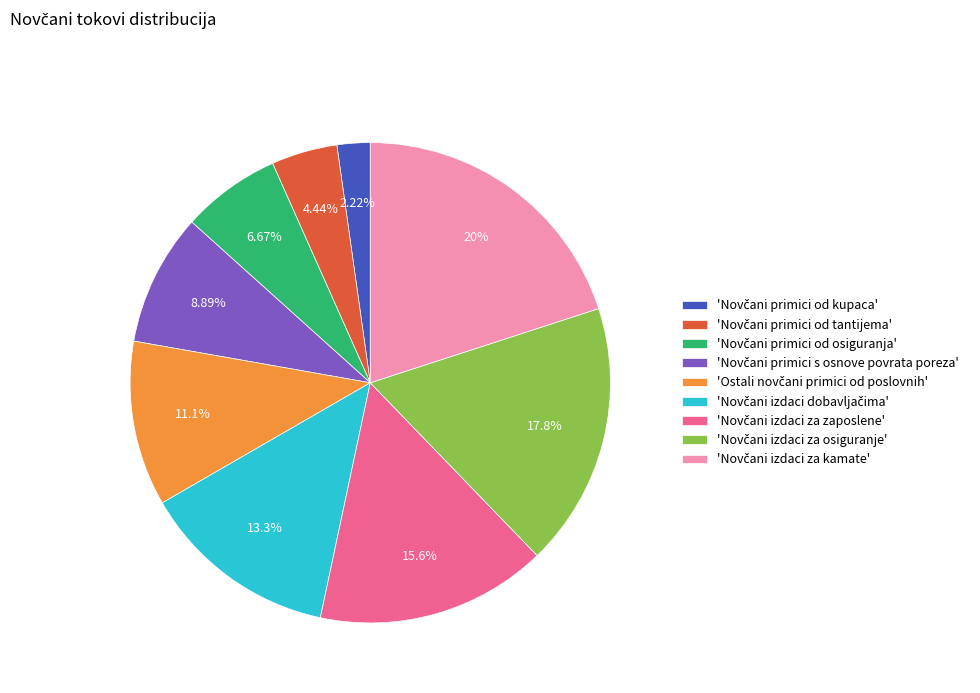

Does any single category account for the majority?

No